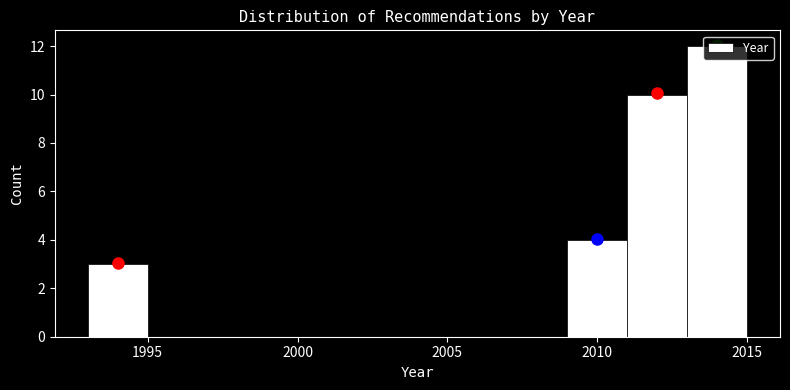

Reading left to right, list every bar in this chart as the range it spans on the x-axis followed by its height. The values are not printed on the chart, so give them approximately, as read against the axis.

1993 to 1995: 3
1995 to 1997: 0
1997 to 1999: 0
1999 to 2001: 0
2001 to 2003: 0
2003 to 2005: 0
2005 to 2007: 0
2007 to 2009: 0
2009 to 2011: 4
2011 to 2013: 10
2013 to 2015: 12